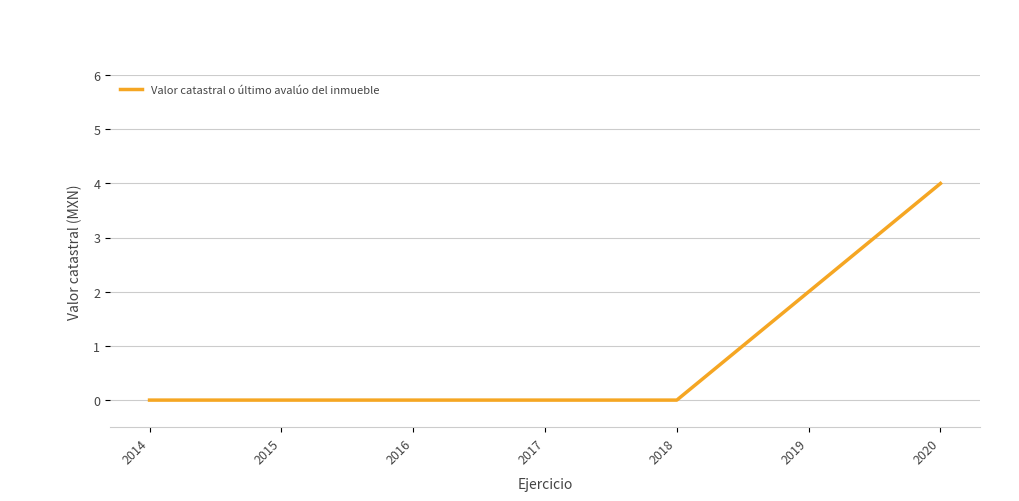

Is it true that the value at 2019 is 4?

False